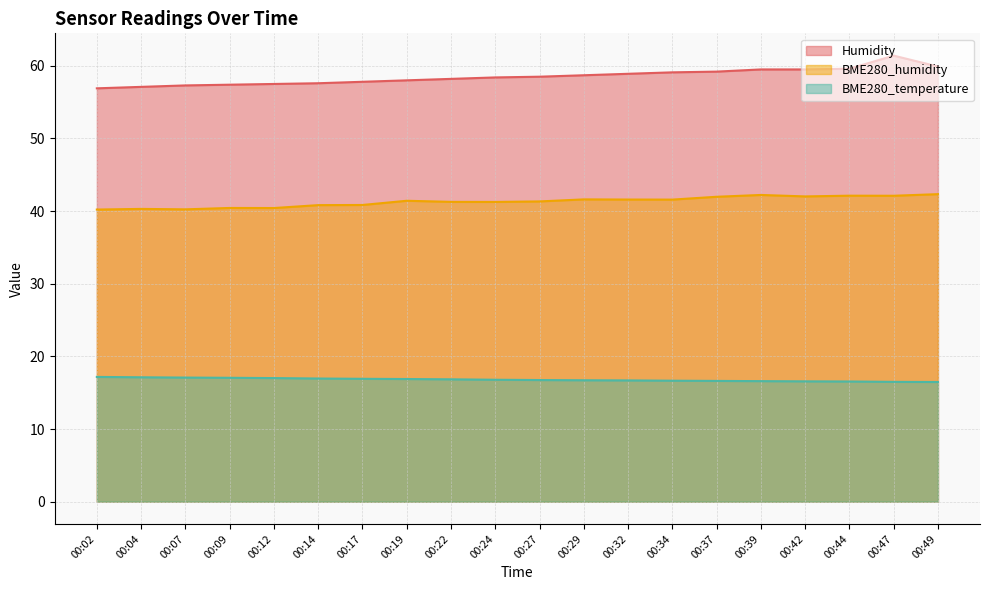

At 00:22, list the series in order from smallest to largest.

BME280_temperature, BME280_humidity, Humidity